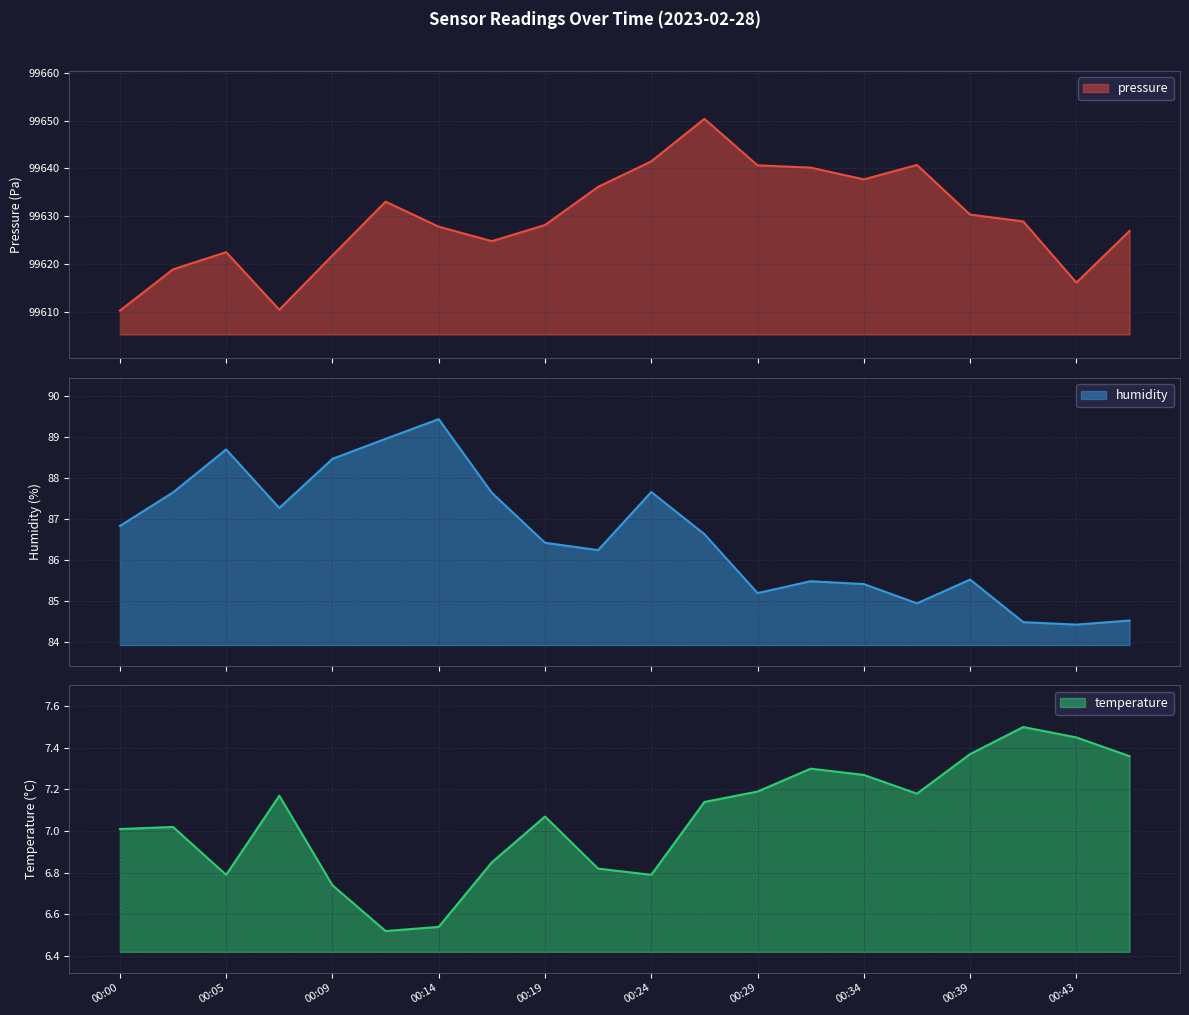

Rank the series by their maximum value, from lowest to highest.

temperature, humidity, pressure